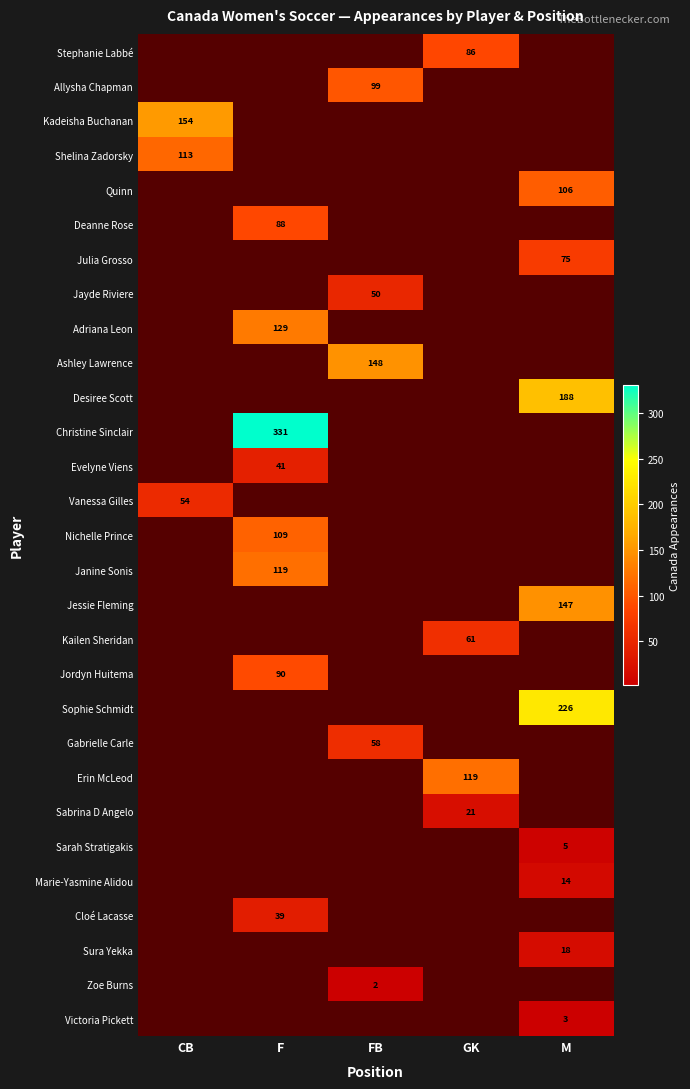

Between FB and F, which is larger?

F